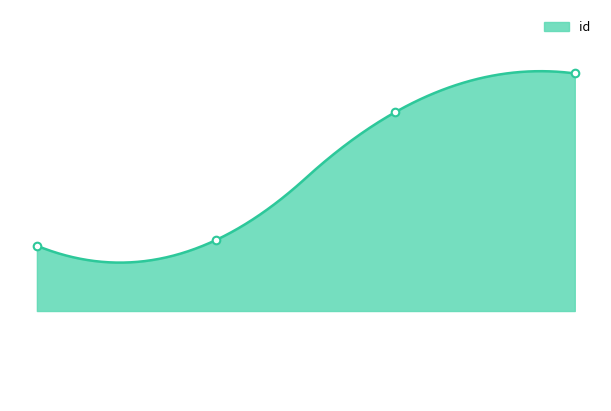

Approximately how many times larger is the value at 7885 compared to 7252?

1.2